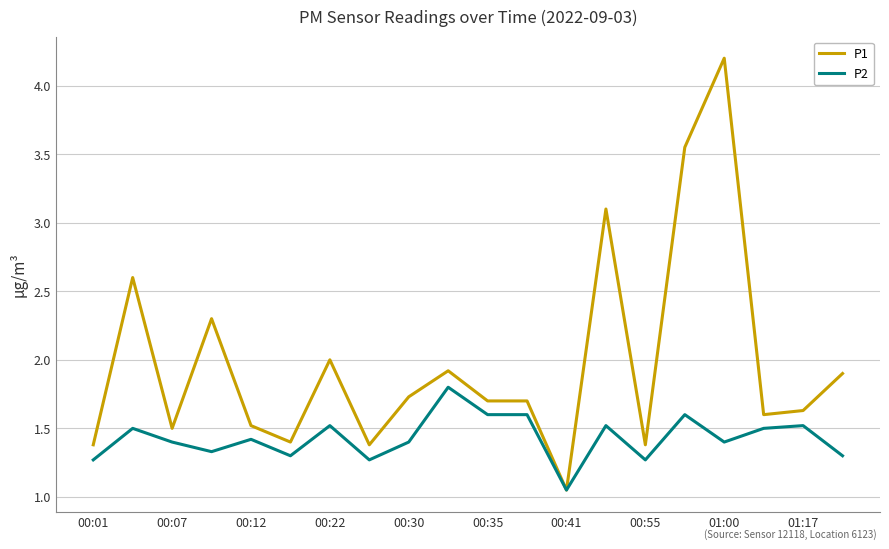

List the series in order of their peak value, lowest first.

P2, P1